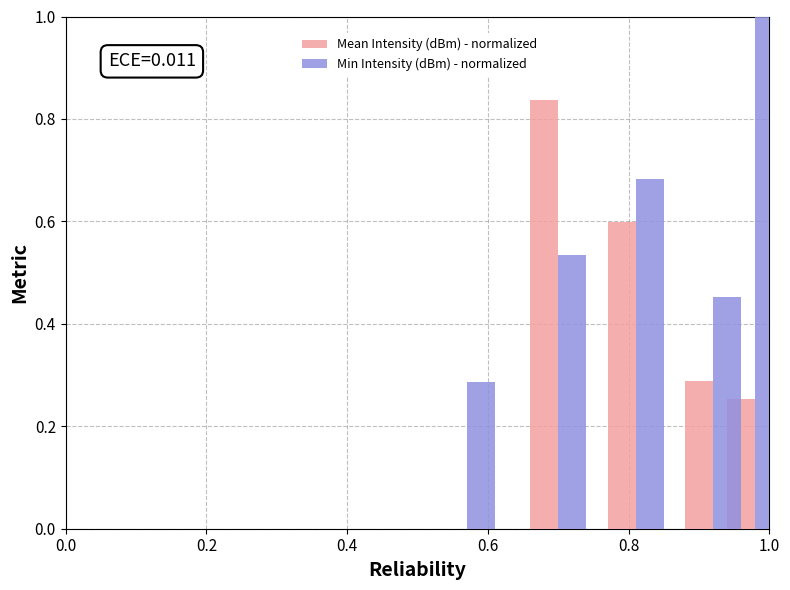

The Mean Intensity (dBm) - normalized series shows 0.5 at 0.0. True or false?

False